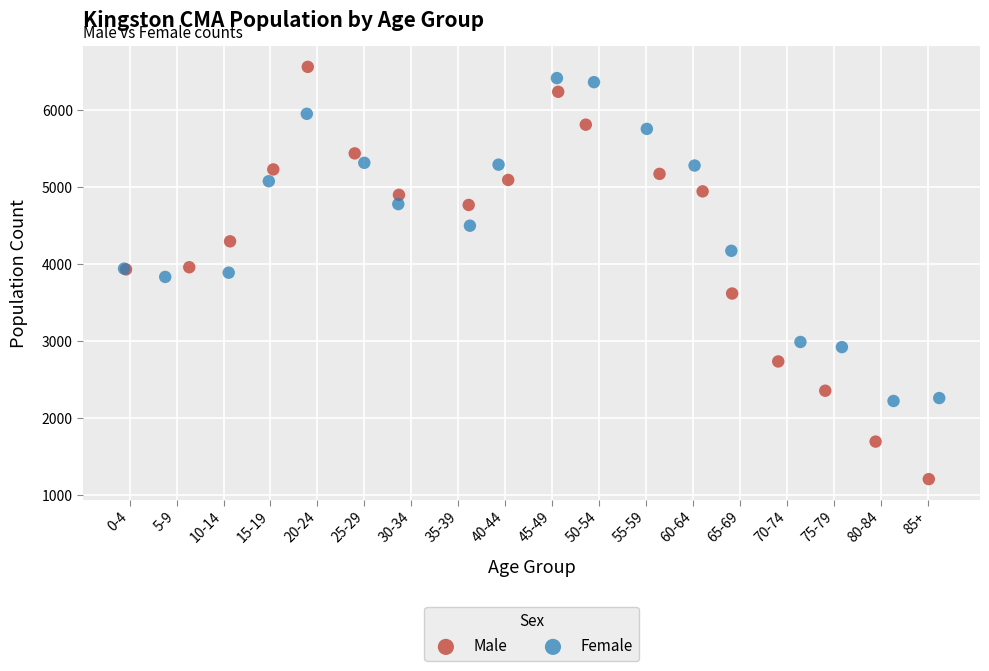

Which series has the largest Y range (max minus min)?

Male